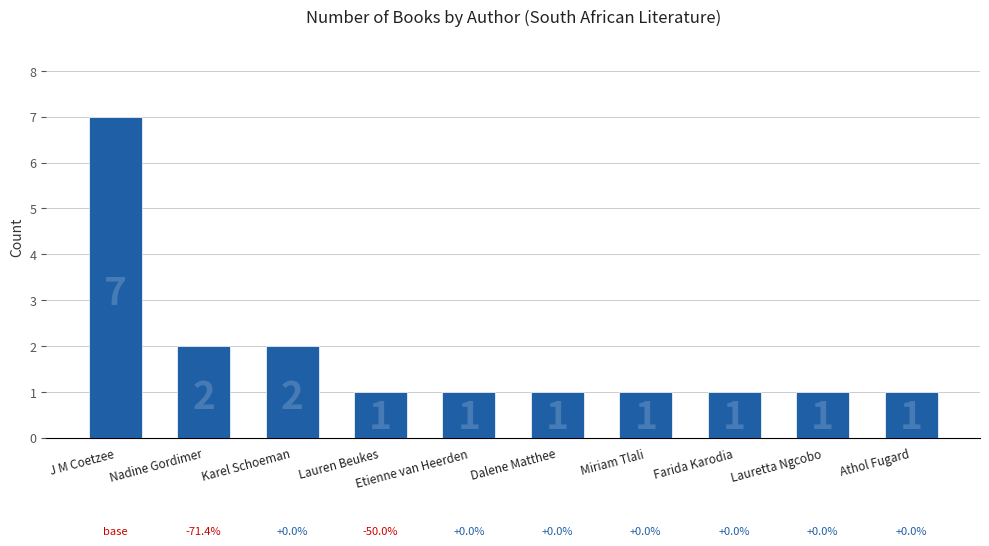

What is the value of the 3rd bar from the left?

2